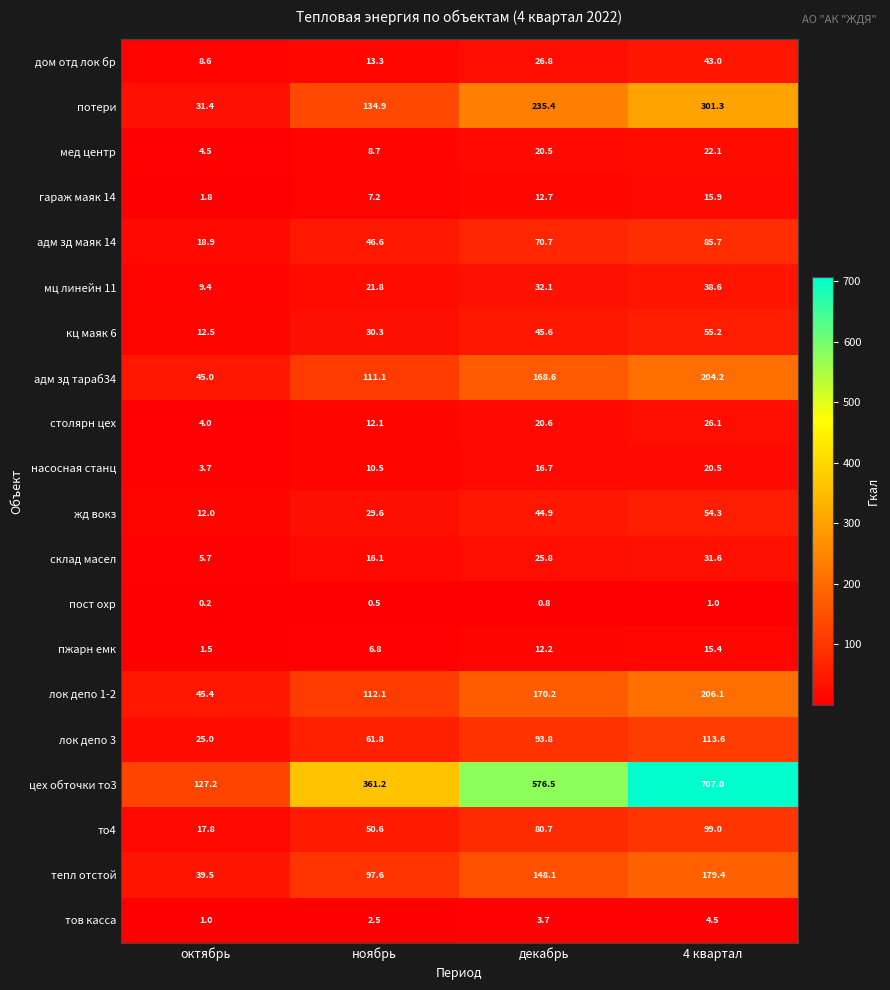

What is the difference between the maximum and minimum values in the кц маяк 6 series?

42.7